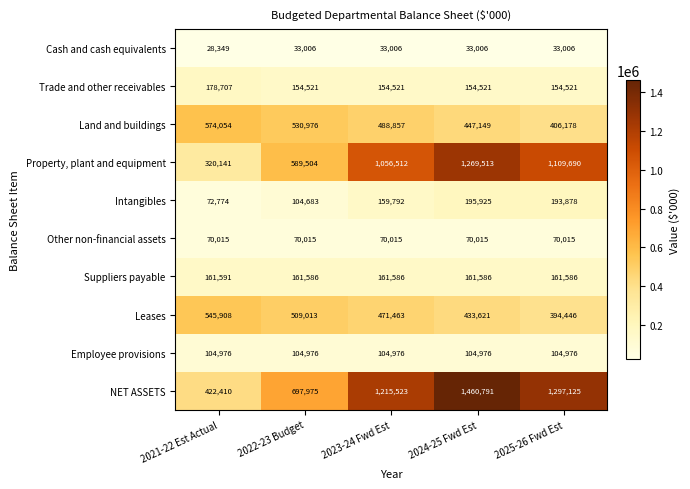

What is the spread (max minus min) of values at 2025-26 Fwd Est?

1264119